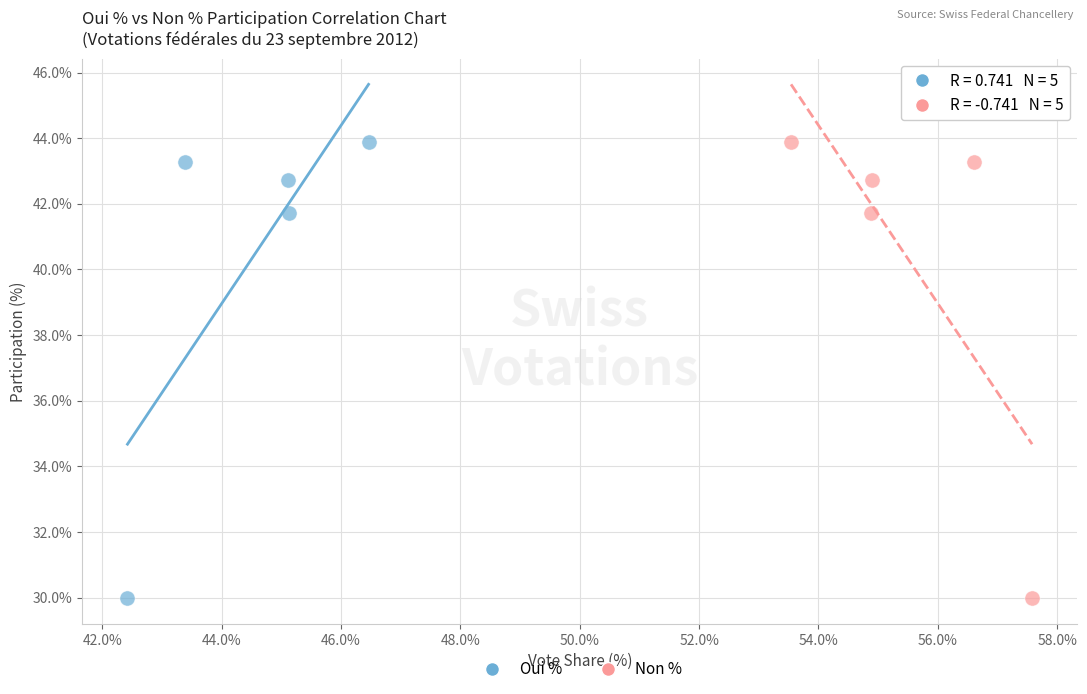

What are all the series names shown in the legend?

Oui %, Non %